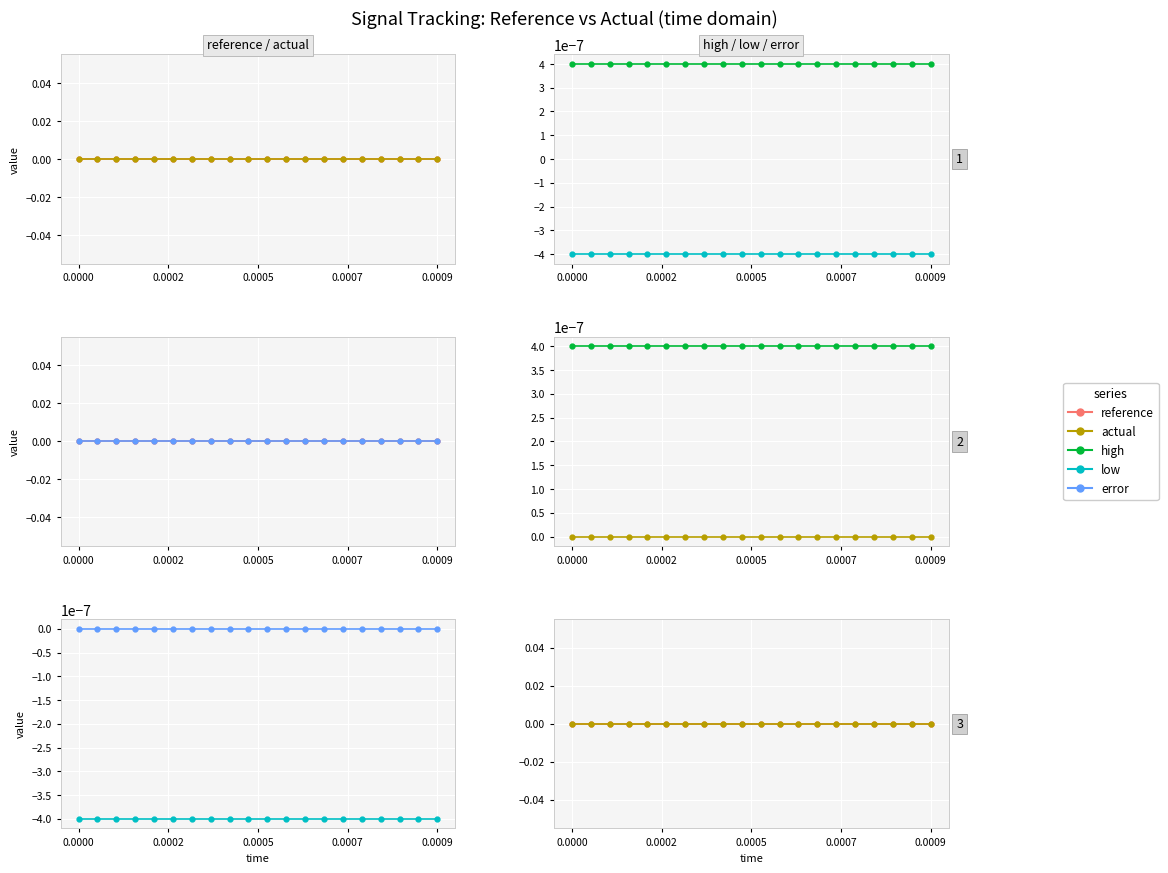

What are all the series names shown in the legend?

reference, actual, high, low, error